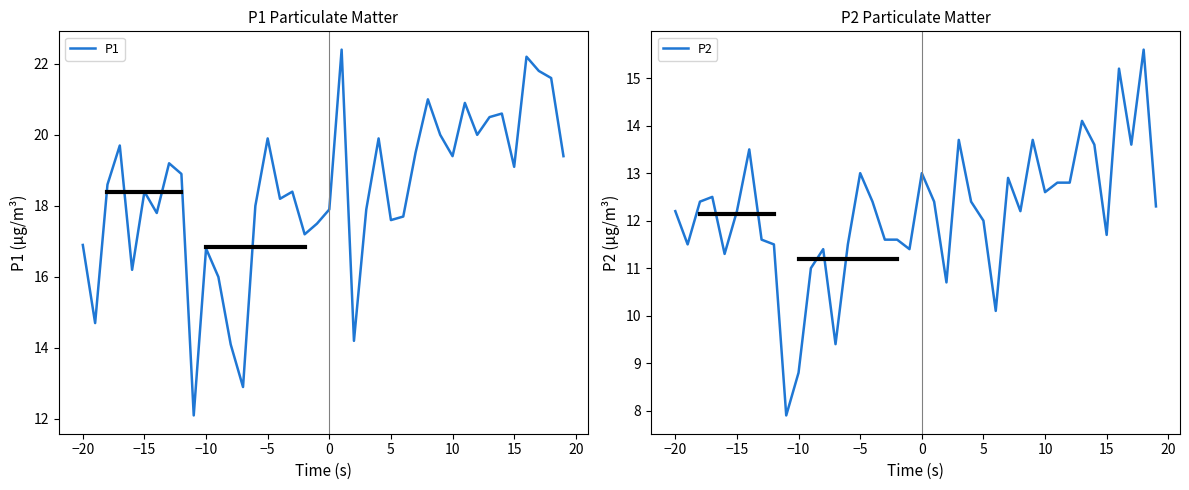

The value of P1 at 0 is 31.2. True or false?

False